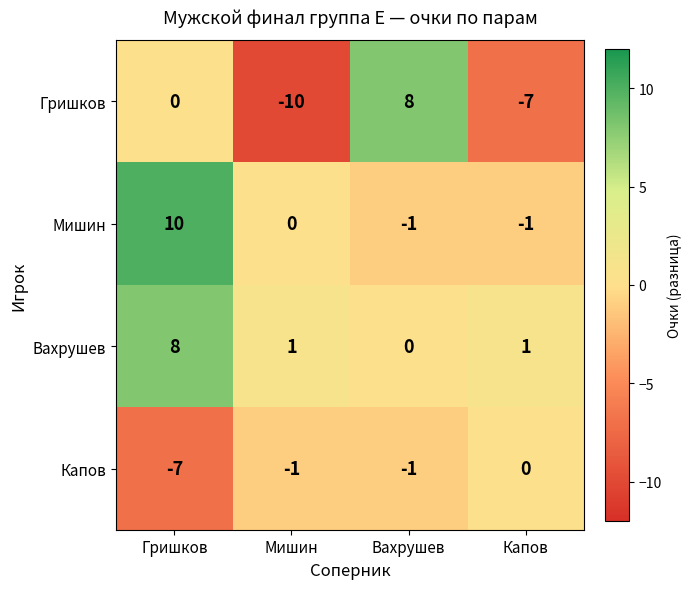

Rank the series at Мишин from highest to lowest value.

Вахрушев, Мишин, Капов, Гришков